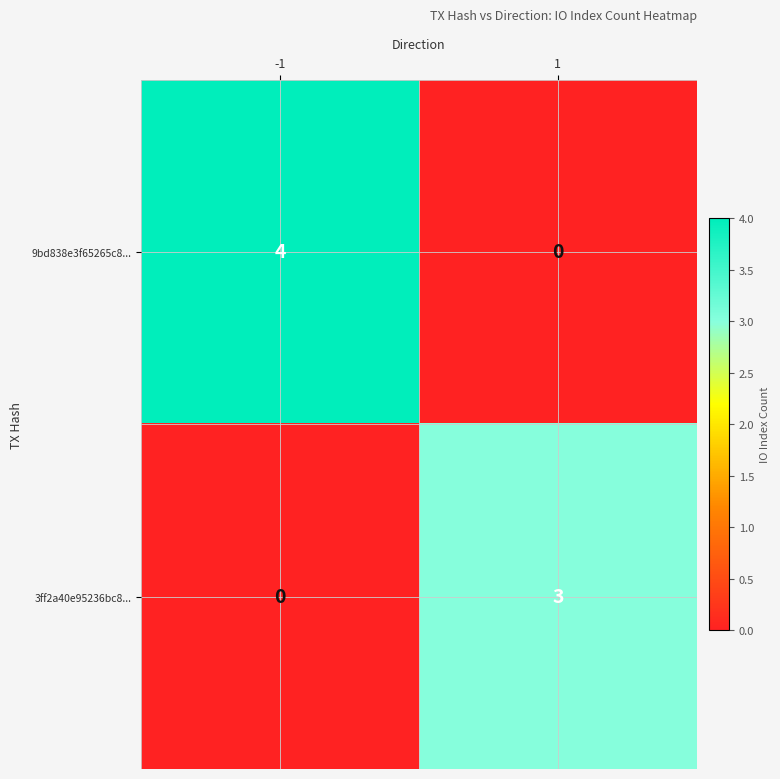

The value of 9bd838e3f65265c8... at -1 is 7. True or false?

False